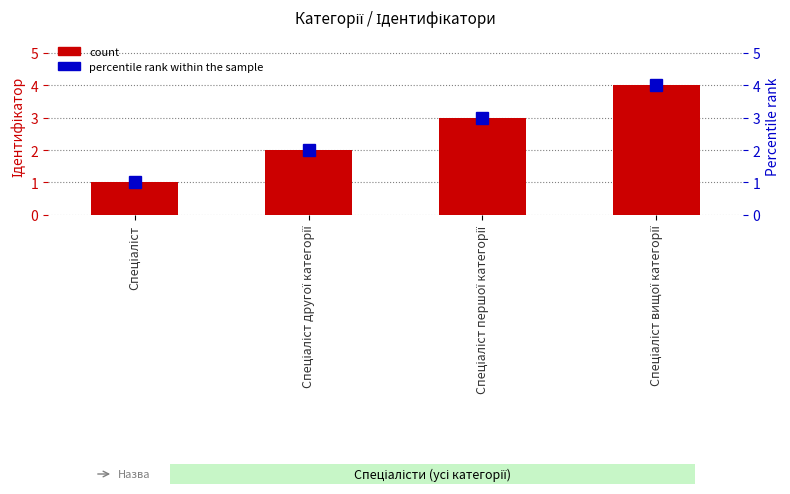

Reading left to right, extract all data points from this chart.

count: Спеціаліст=1	Спеціаліст другої категорії=2	Спеціаліст першої категорії=3	Спеціаліст вищої категорії=4
percentile rank within the sample: Спеціаліст=1	Спеціаліст другої категорії=2	Спеціаліст першої категорії=3	Спеціаліст вищої категорії=4